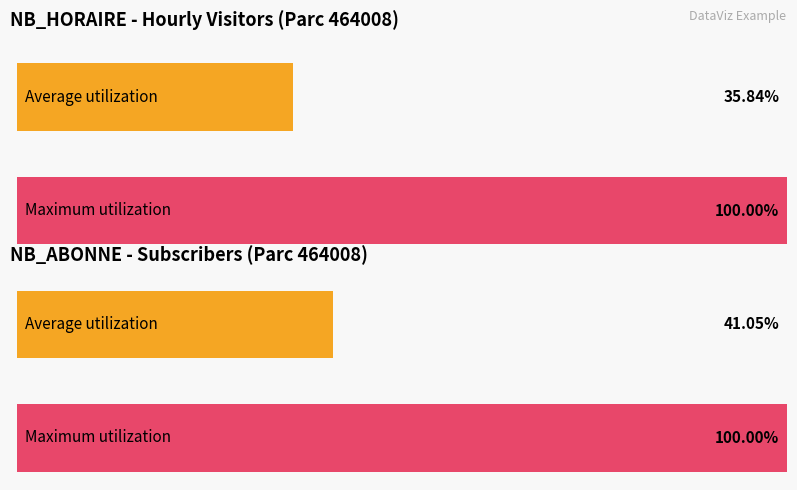

How many bars are there in each group?

2